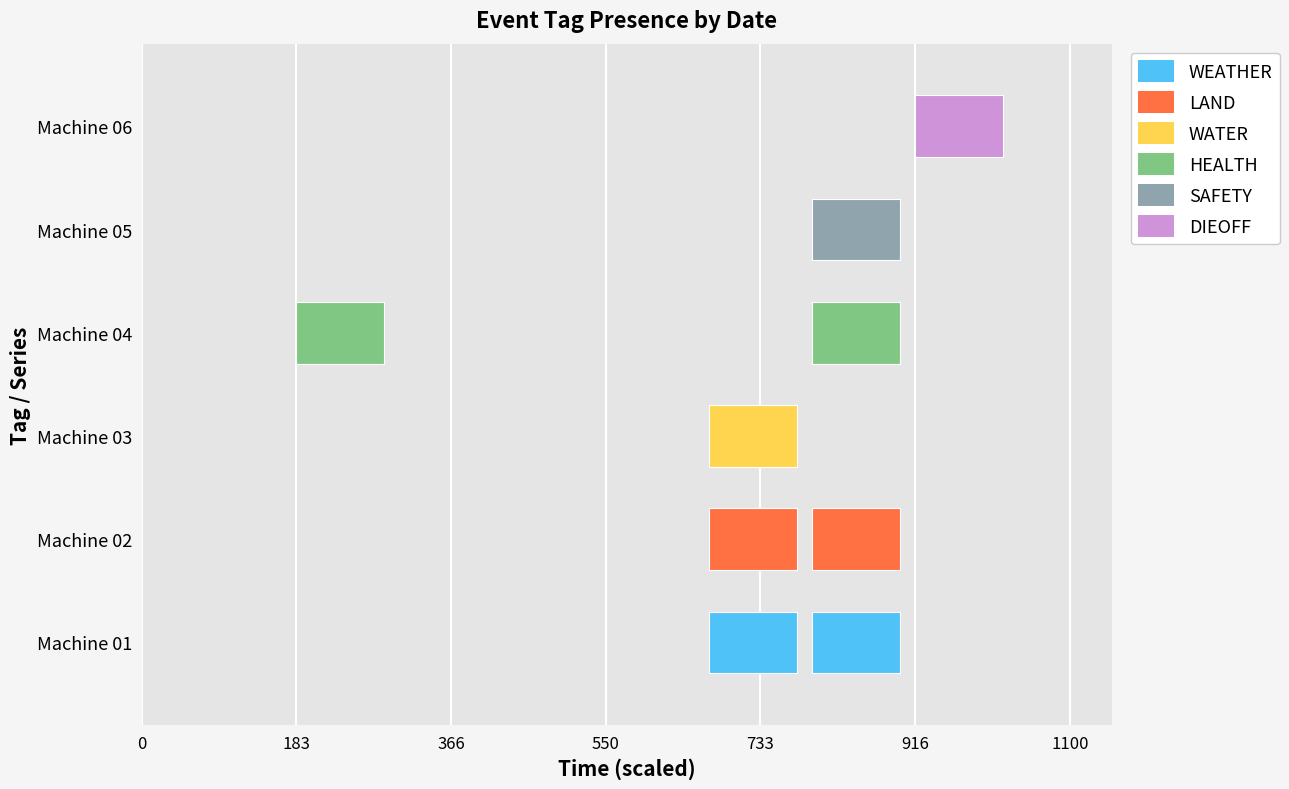

Reading left to right, extract all data points from this chart.

WEATHER: 2024-04-30=0	2024-04-24=0	2023-12-31=0	2023-10-07=0	2023-09-07=0	2023-05-14=1	2023-04-04=1	2023-04-04=0
LAND: 2024-04-30=0	2024-04-24=0	2023-12-31=0	2023-10-07=0	2023-09-07=0	2023-05-14=1	2023-04-04=1	2023-04-04=0
WATER: 2024-04-30=0	2024-04-24=0	2023-12-31=0	2023-10-07=0	2023-09-07=0	2023-05-14=1	2023-04-04=0	2023-04-04=0
HEALTH: 2024-04-30=0	2024-04-24=1	2023-12-31=0	2023-10-07=0	2023-09-07=0	2023-05-14=0	2023-04-04=1	2023-04-04=0
SAFETY: 2024-04-30=0	2024-04-24=0	2023-12-31=0	2023-10-07=0	2023-09-07=0	2023-05-14=0	2023-04-04=1	2023-04-04=0
DIEOFF: 2024-04-30=0	2024-04-24=0	2023-12-31=0	2023-10-07=0	2023-09-07=0	2023-05-14=0	2023-04-04=0	2023-04-04=1